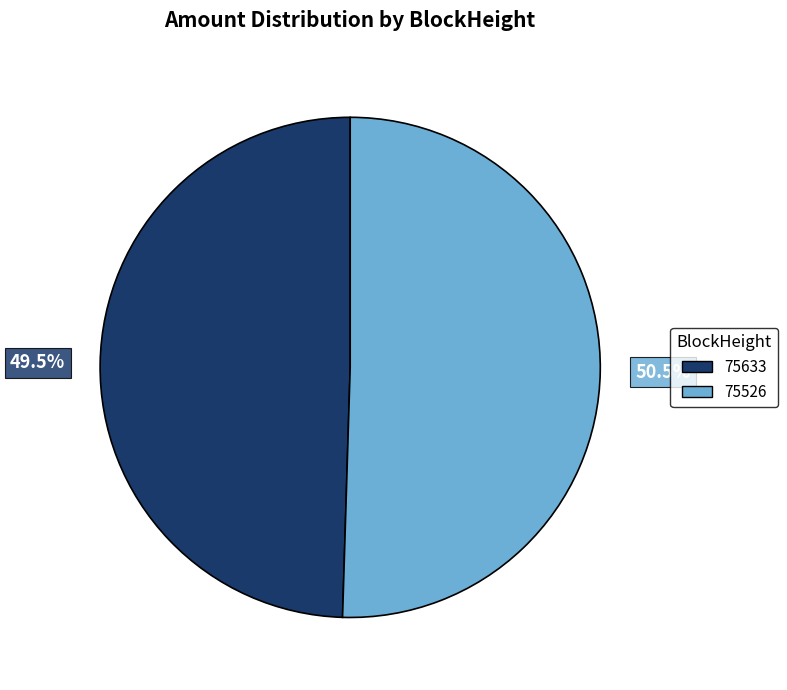

How many segments does this pie chart have?

2